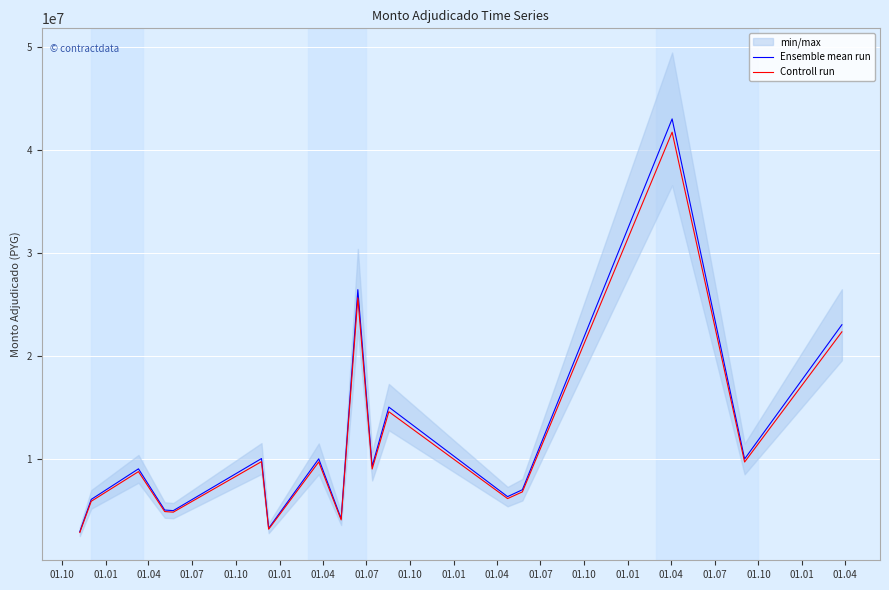

How many lines are shown in the chart?

2